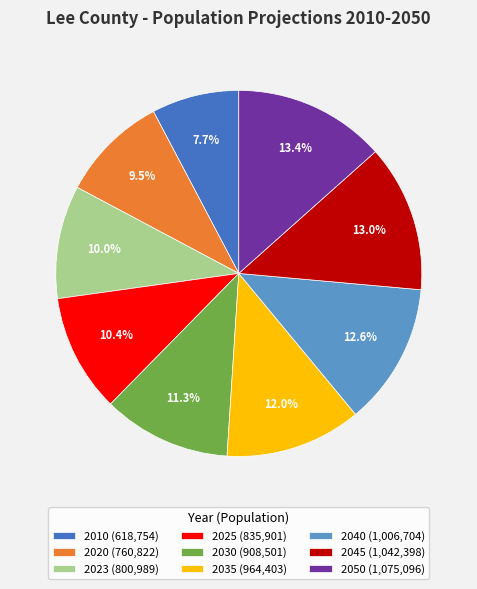

Is 2045 (1,042,398) the majority of the pie?

No